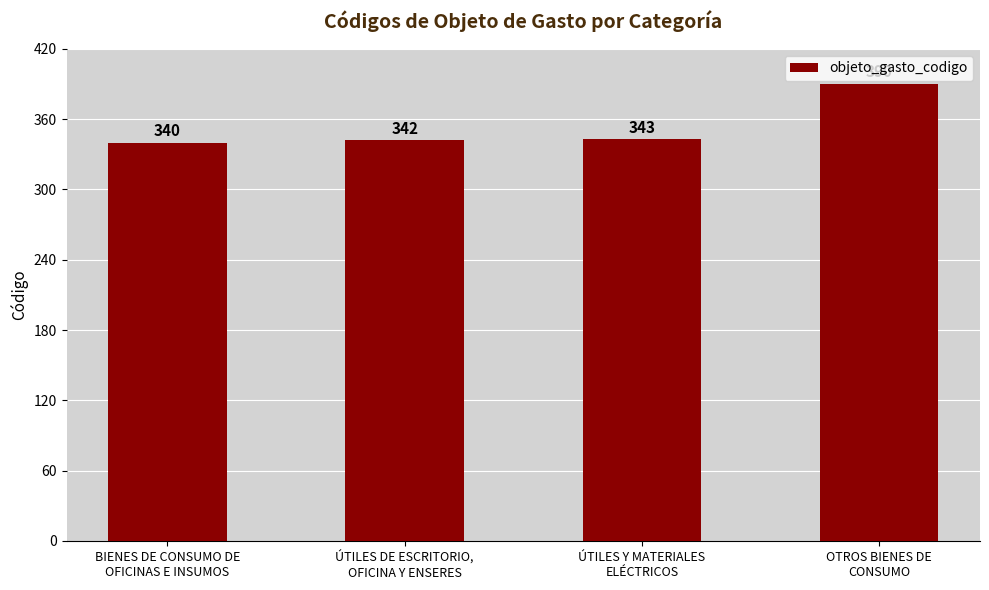

The chart shows a value of 343 at ÚTILES Y MATERIALES
ELÉCTRICOS. True or false?

True